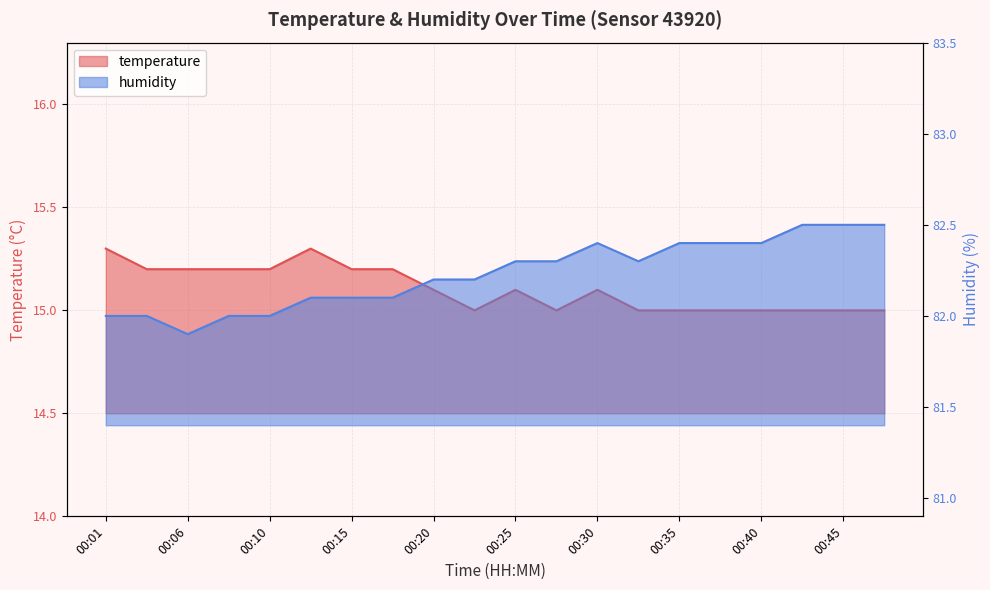

Read the temperature value at 00:27.

15.0